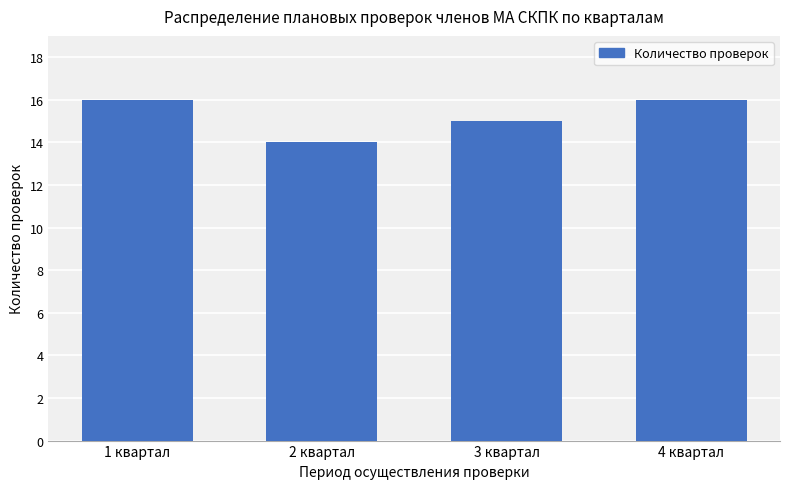

What is the value of the 2nd bar from the left?

14